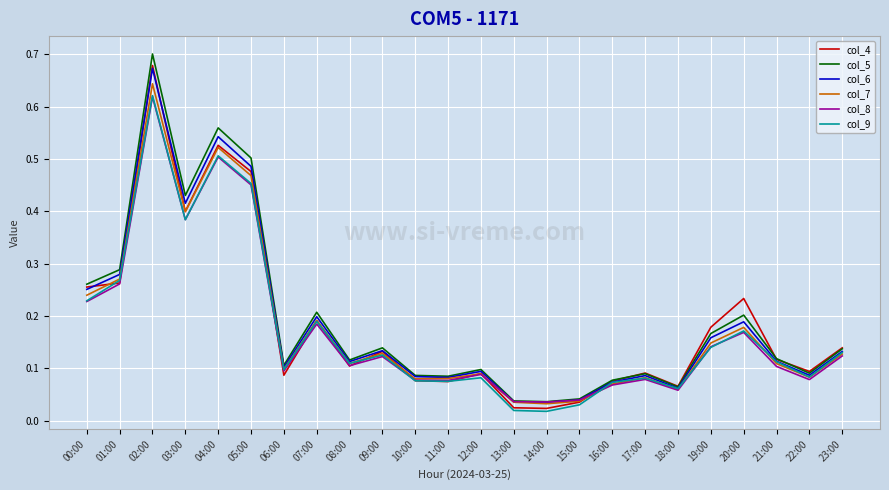

Which label corresponds to the largest value in the chart?

02:00